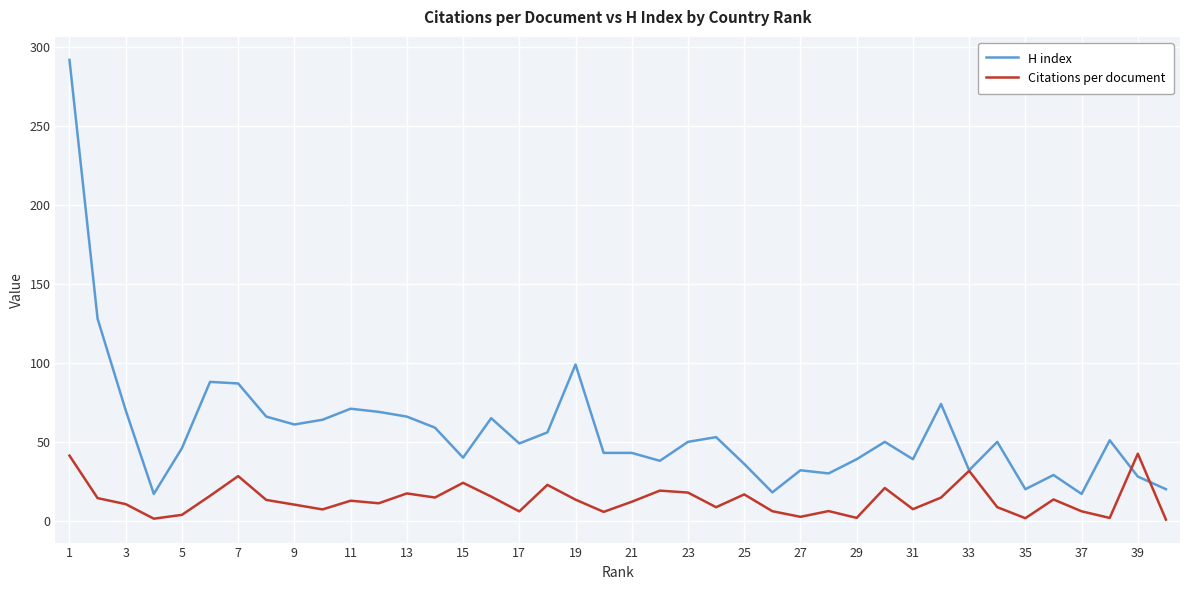

Which series ends up on top after the final intersection of Citations per document and H index?

H index